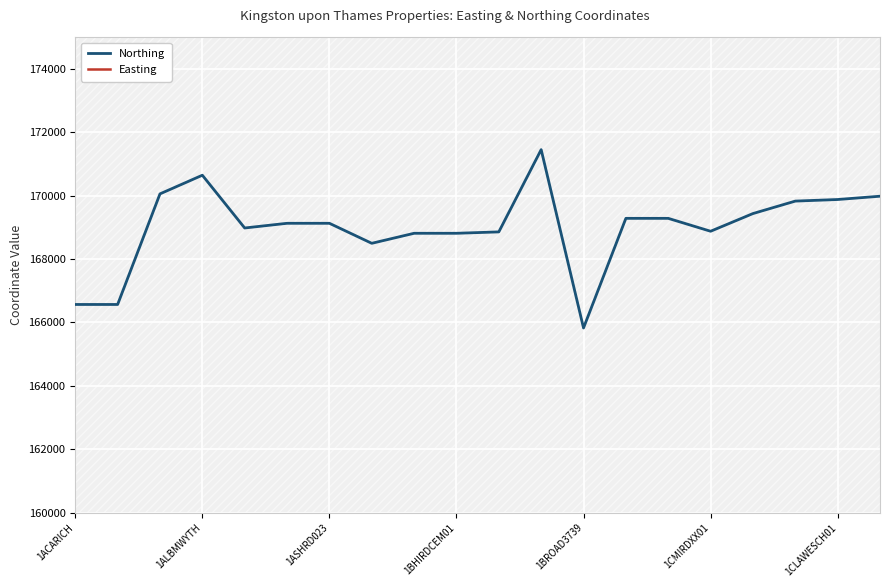

True or false: Northing and Easting cross at least once.

False